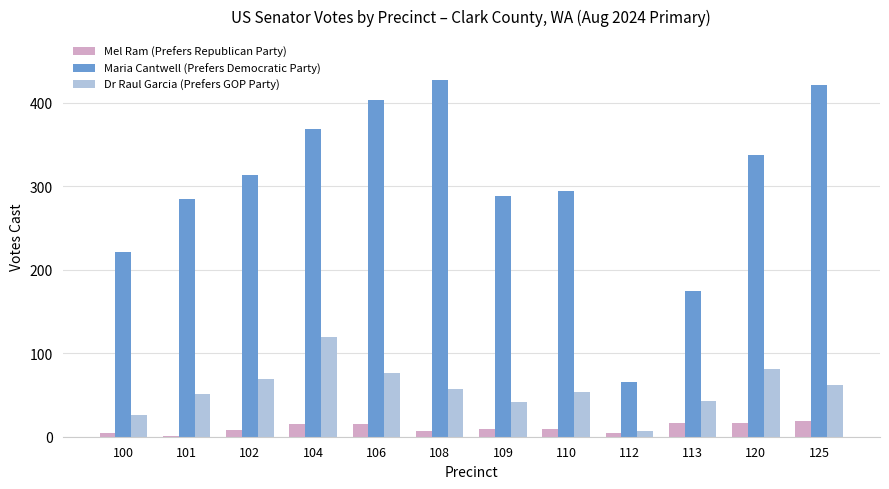

What is the highest value of the Mel Ram (Prefers Republican Party) series?

19